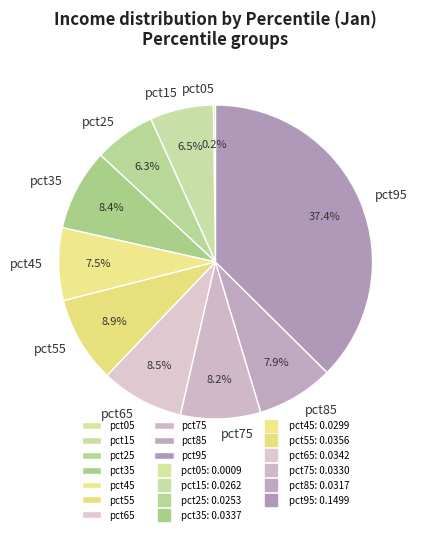

Does any single category account for the majority?

No